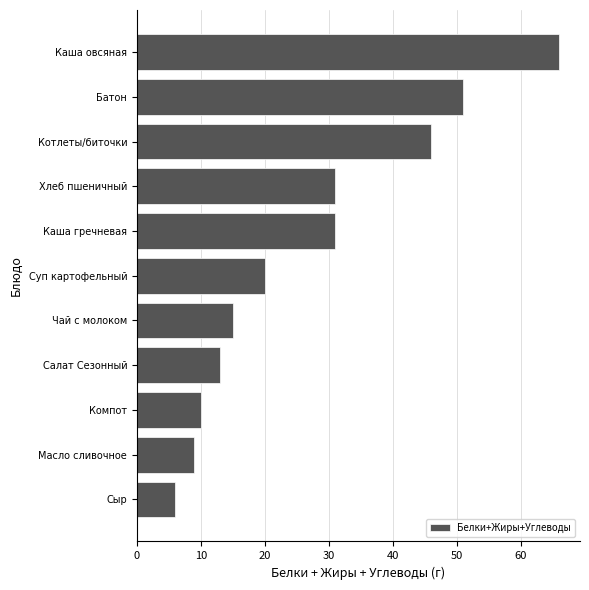

The value at Суп картофельный is 20. True or false?

True